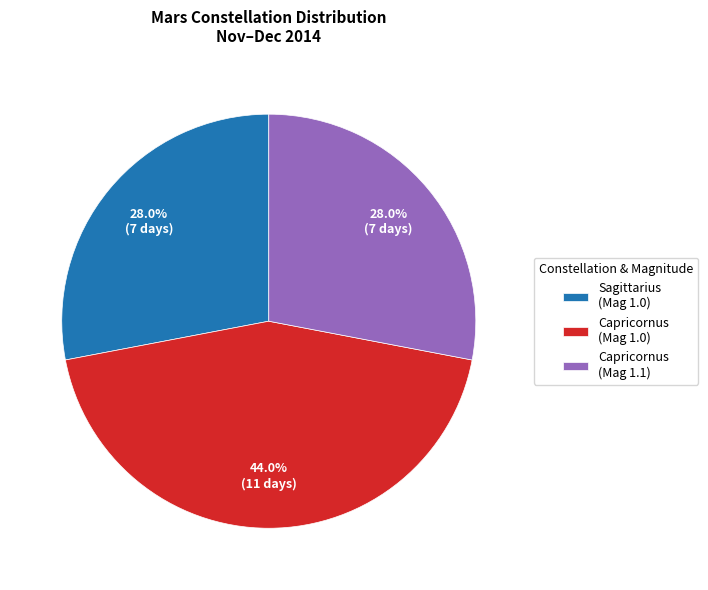

Which category has the biggest portion of the pie?

Capricornus (Mag 1.0)